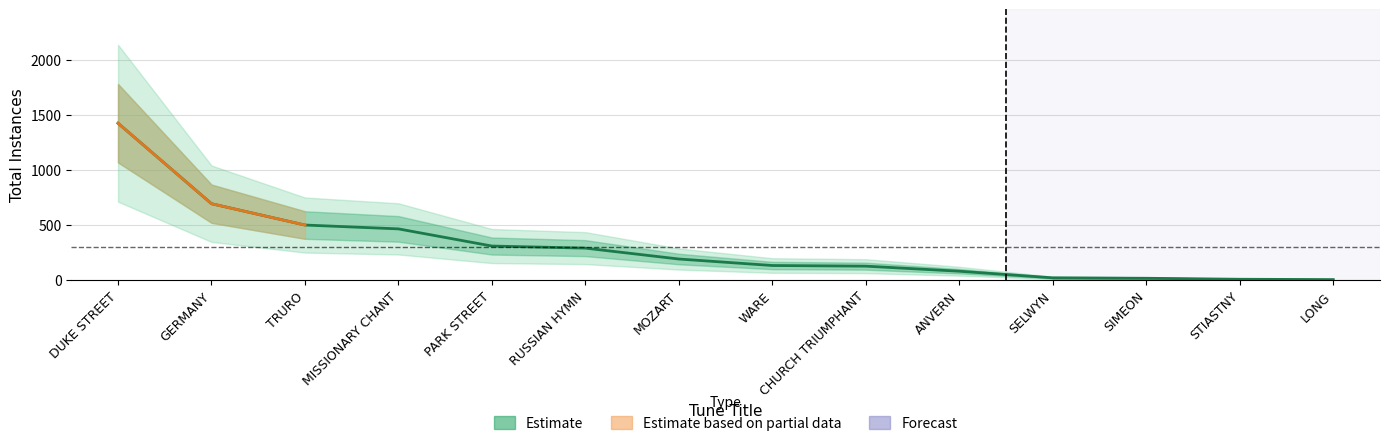

How many categories are shown in the chart?

14